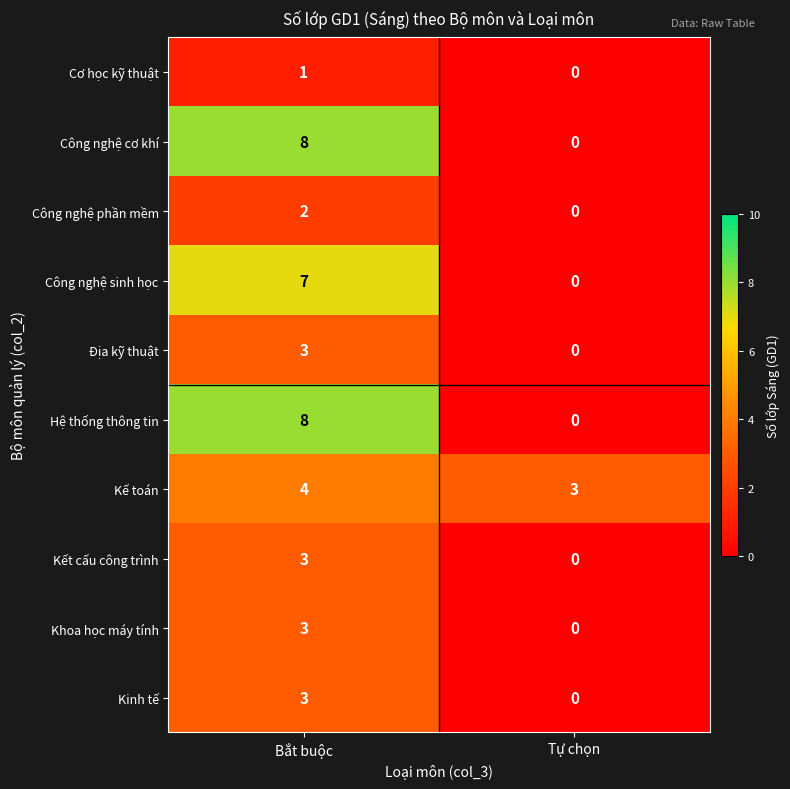

What is the highest value of the Kết cấu công trình series?

3